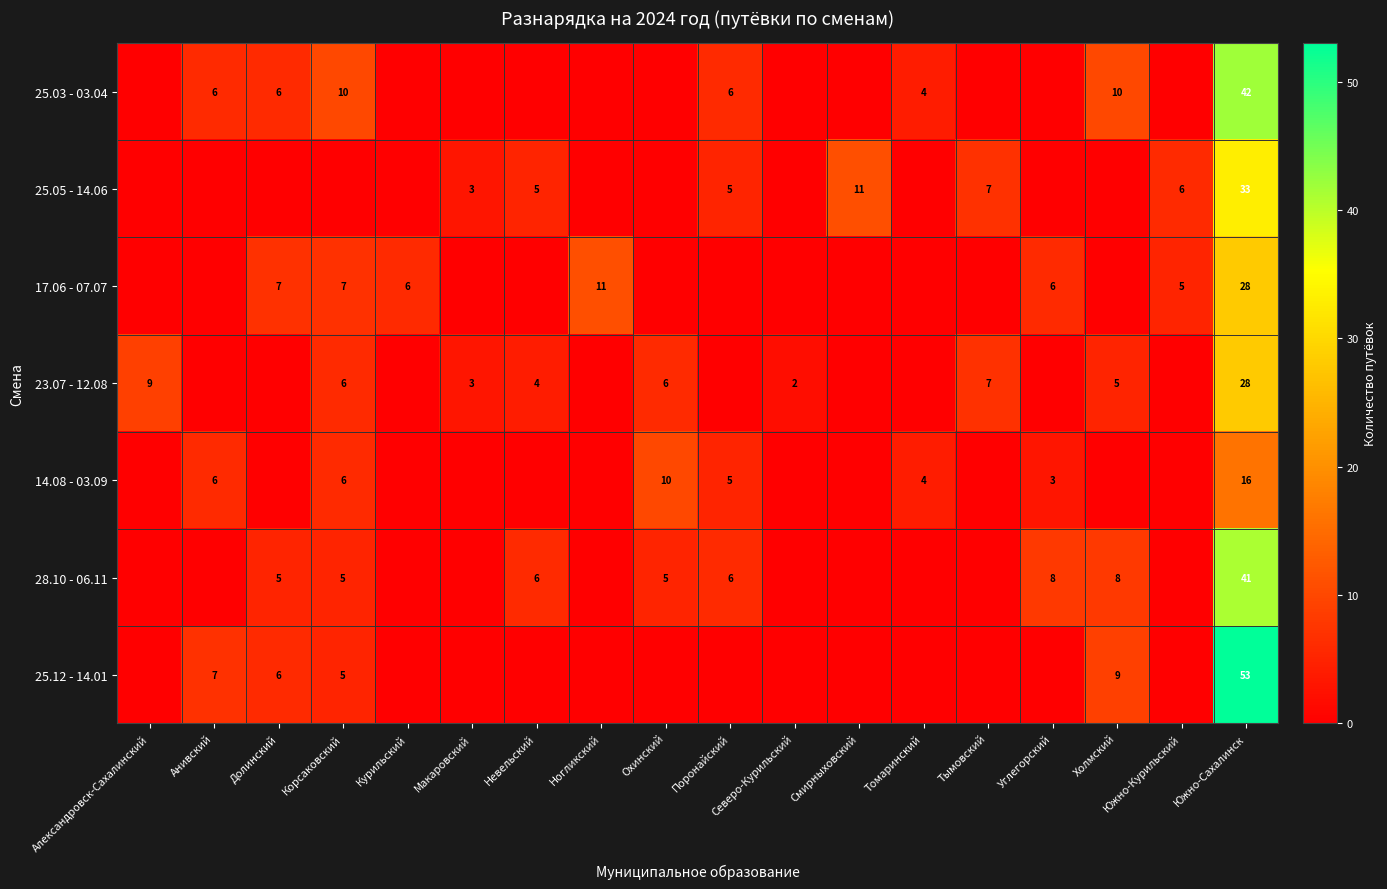

The 23.07 - 12.08 series shows 6 at Охинский. True or false?

True